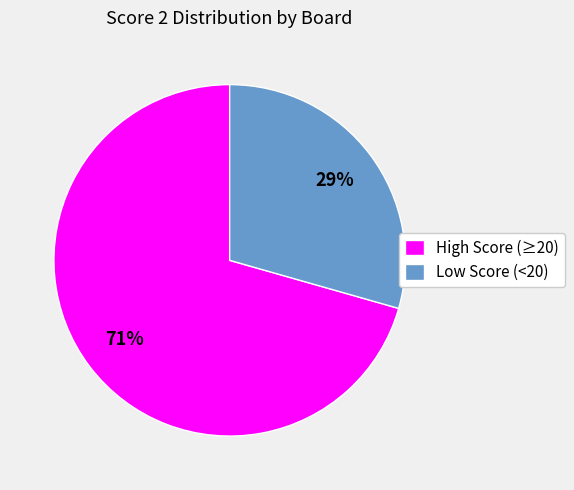

Count the number of slices in the pie.

2